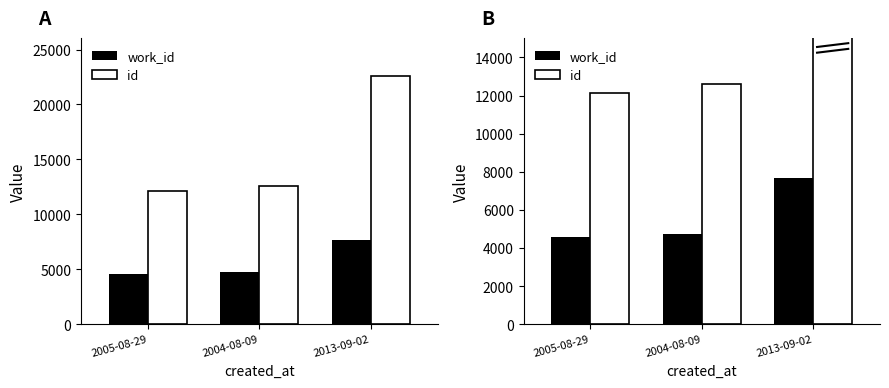

Is it true that id equals 12109 at 2005-08-29?

True